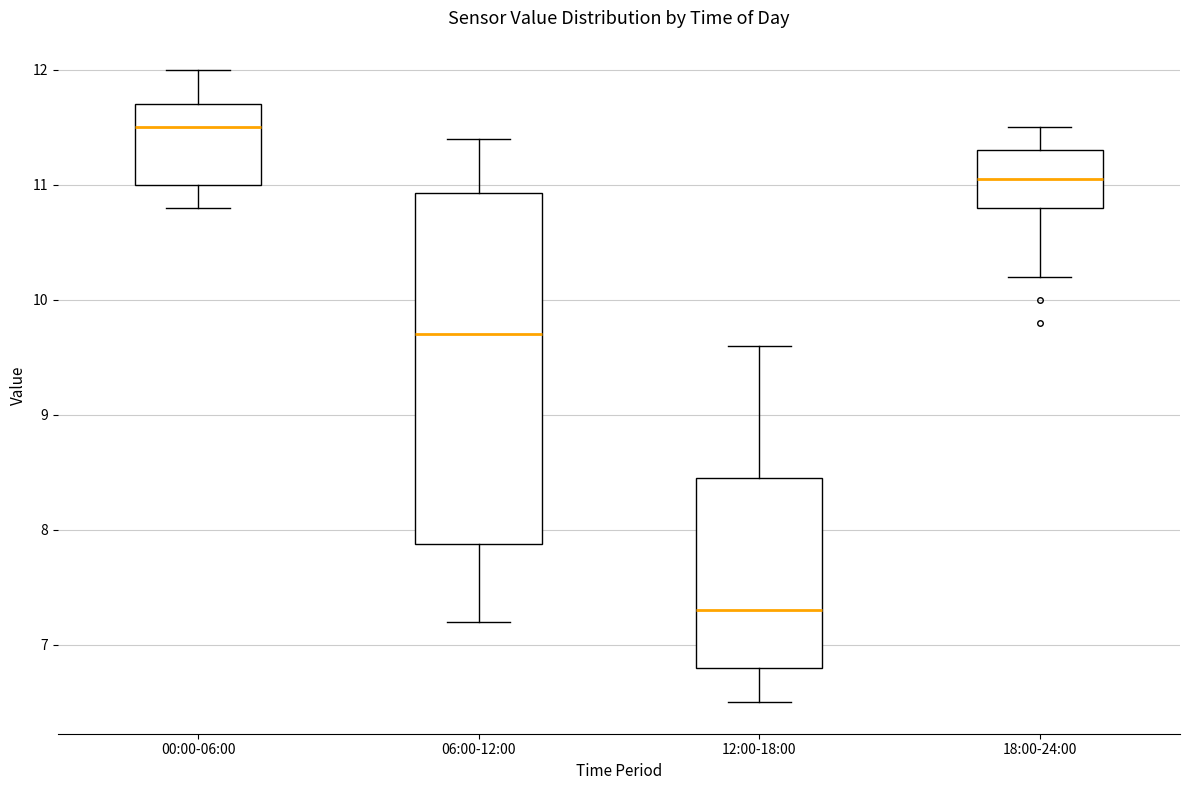

Reading left to right, transcribe this box plot: for each box, give where its median line is, the range the box spans, and where its two whiskers end, as read against the y-axis. The values are not printed on the chart, so give them approximately, as read against the axis.

00:00-06:00: median 11.5, box 11.0 to 11.7, whiskers 10.8 to 12.0
06:00-12:00: median 9.7, box 7.9 to 10.9, whiskers 7.2 to 11.4
12:00-18:00: median 7.3, box 6.8 to 8.5, whiskers 6.5 to 9.6
18:00-24:00: median 11.1, box 10.8 to 11.3, whiskers 10.2 to 11.5